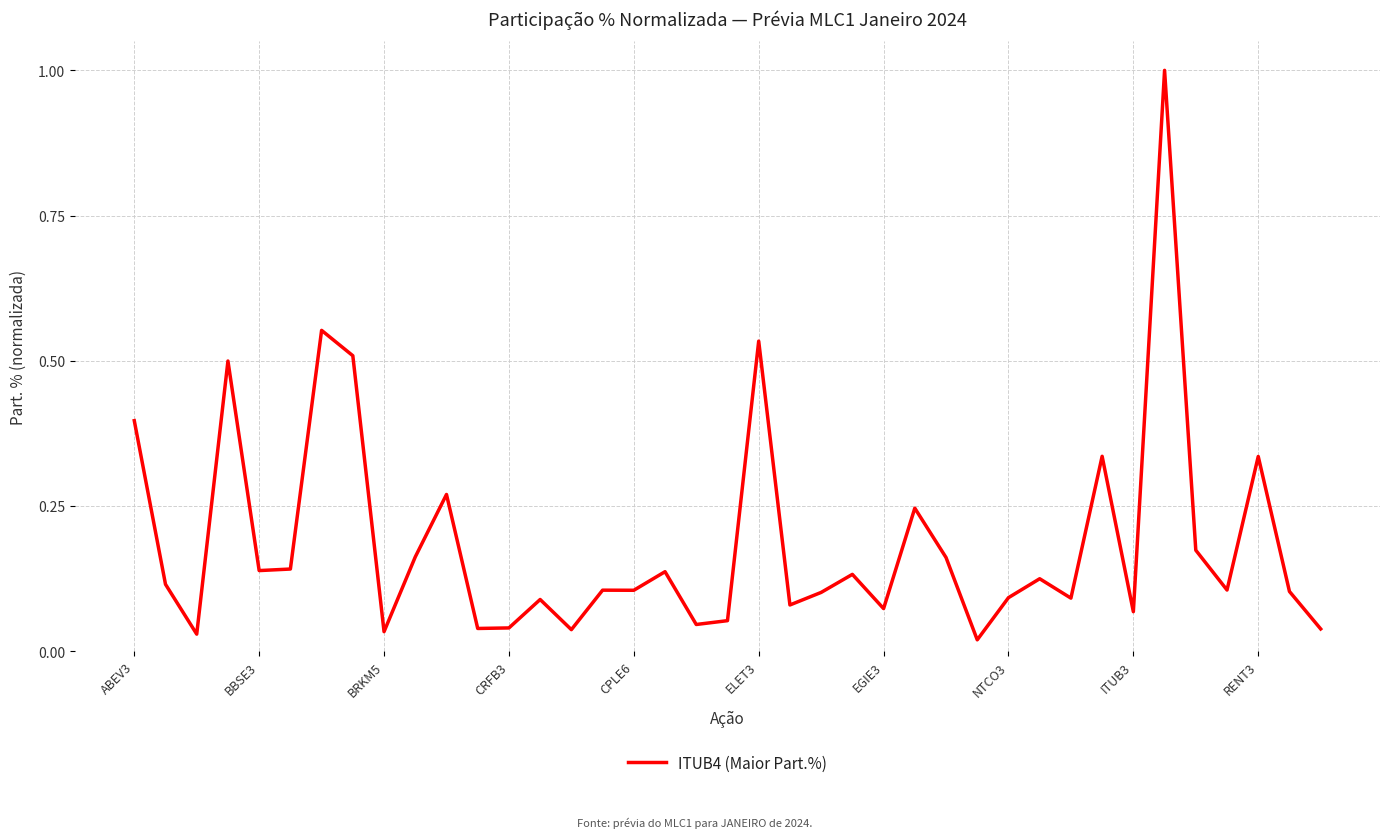

How many categories are shown in the chart?

39